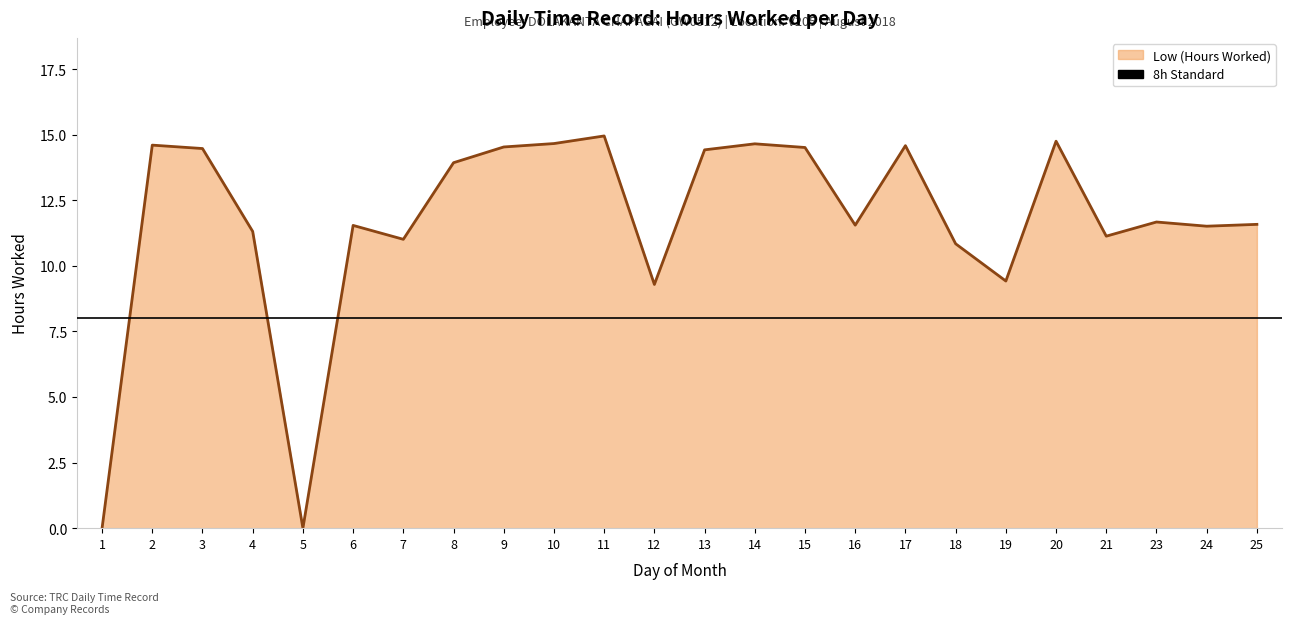

Does the chart display data point markers on the line(s)?

No